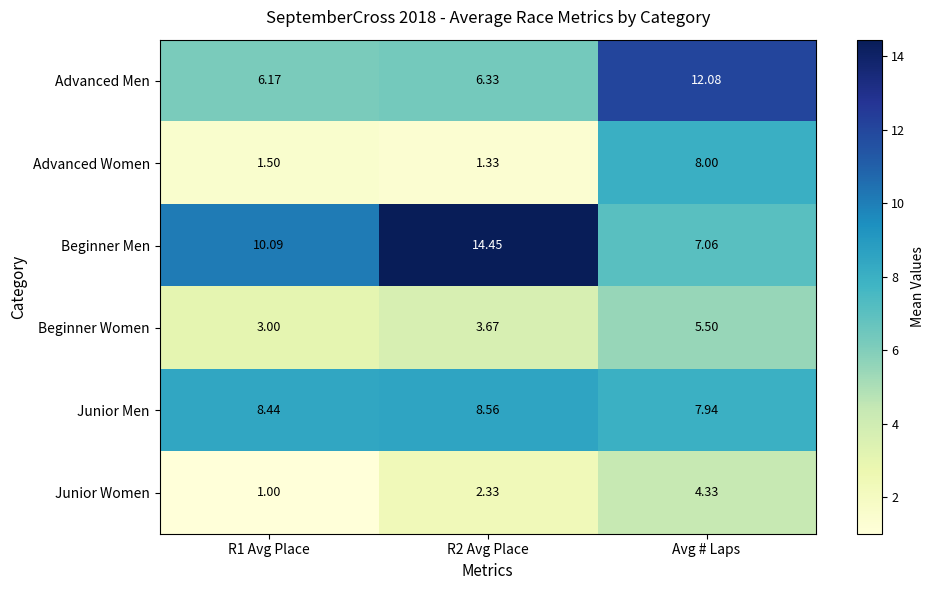

Which series changed the most between R1 Avg Place and Avg # Laps?

Advanced Women